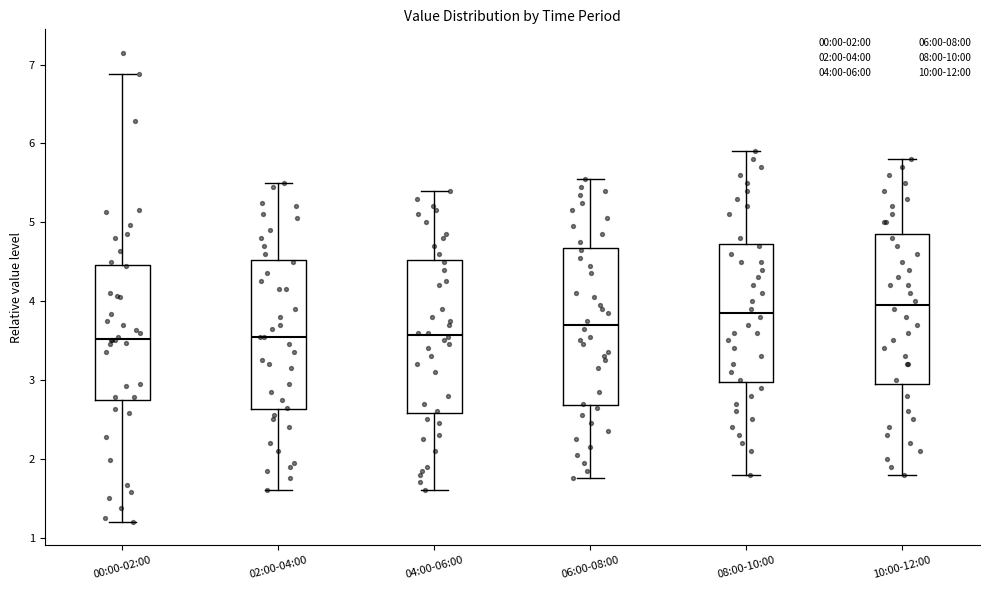

Reading left to right, read every box against the y-axis: the position of its median line, the range the box covers, and the ends of its whiskers. The values are not printed on the chart, so give them approximately, as read against the axis.

00:00-02:00: median 3.5, box 2.7 to 4.5, whiskers 1.2 to 6.9
02:00-04:00: median 3.6, box 2.6 to 4.5, whiskers 1.6 to 5.5
04:00-06:00: median 3.6, box 2.6 to 4.5, whiskers 1.6 to 5.4
06:00-08:00: median 3.7, box 2.7 to 4.7, whiskers 1.8 to 5.6
08:00-10:00: median 3.9, box 3.0 to 4.7, whiskers 1.8 to 5.9
10:00-12:00: median 4.0, box 3.0 to 4.9, whiskers 1.8 to 5.8